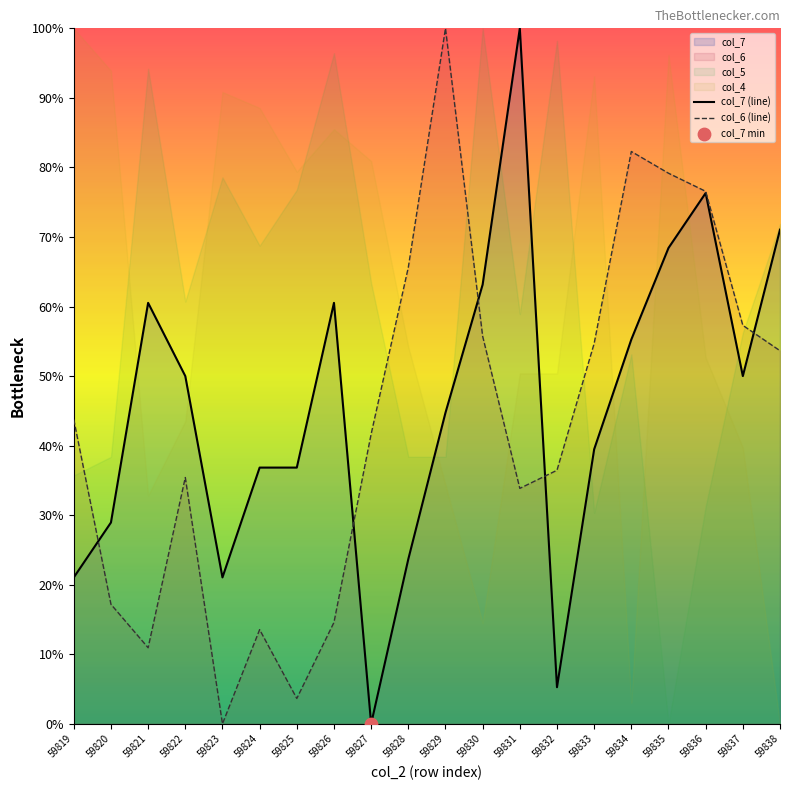

At which category is the sum across all series the highest?

59836